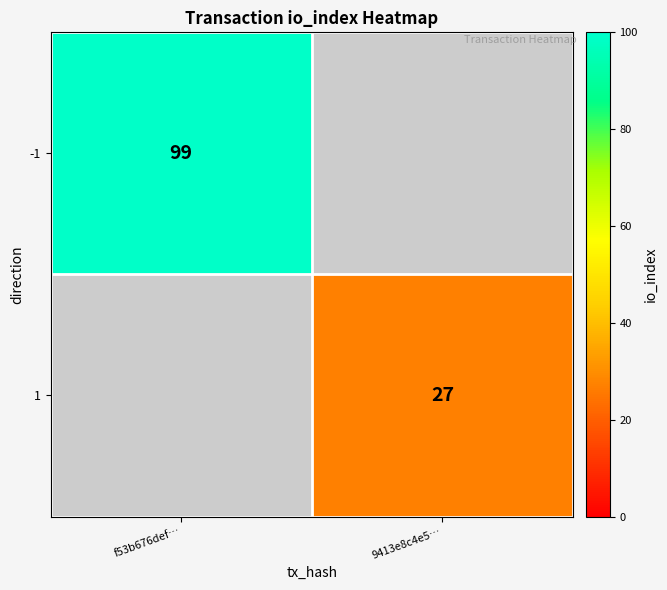

Which has a higher value, 9413e8c4e5… or f53b676def…?

f53b676def…